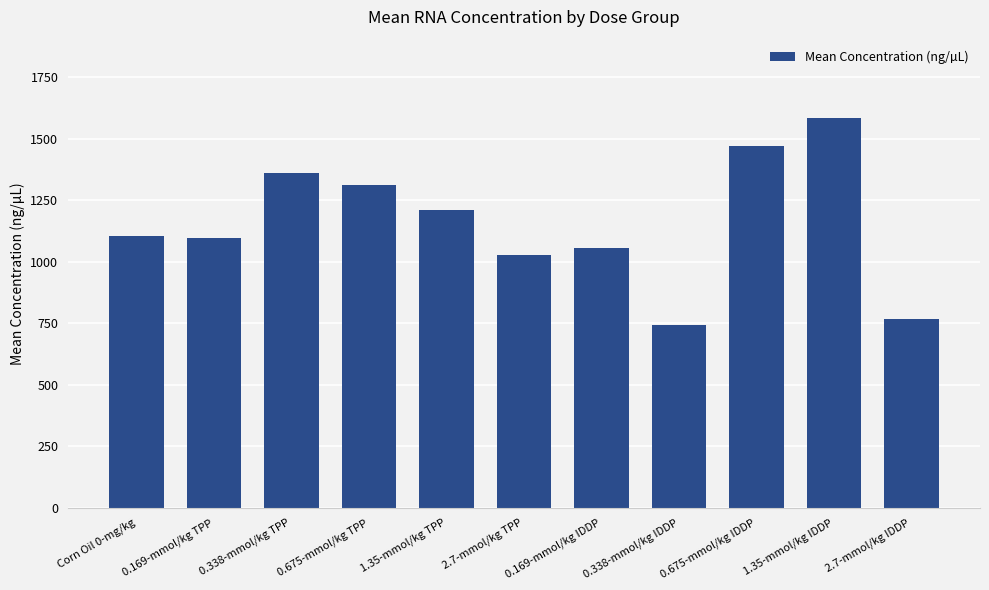

What is the ratio of the value at 2.7-mmol/kg IDDP to the value at 2.7-mmol/kg TPP?

0.7